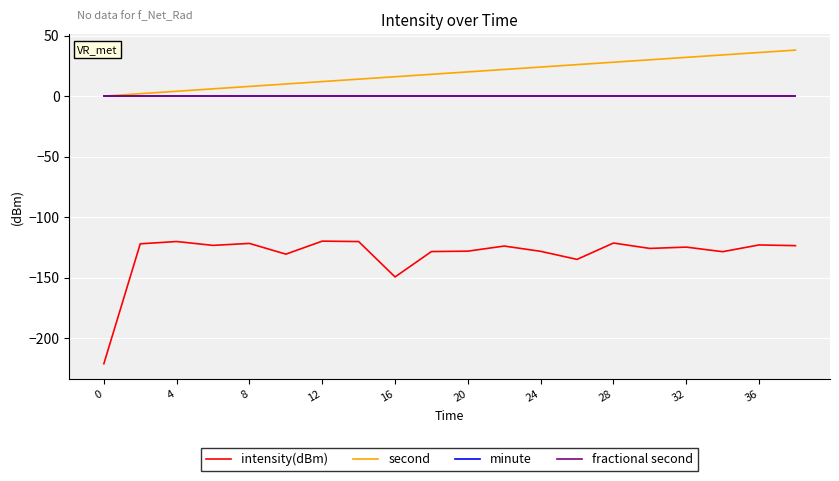

Does the chart have visible grid lines?

Yes